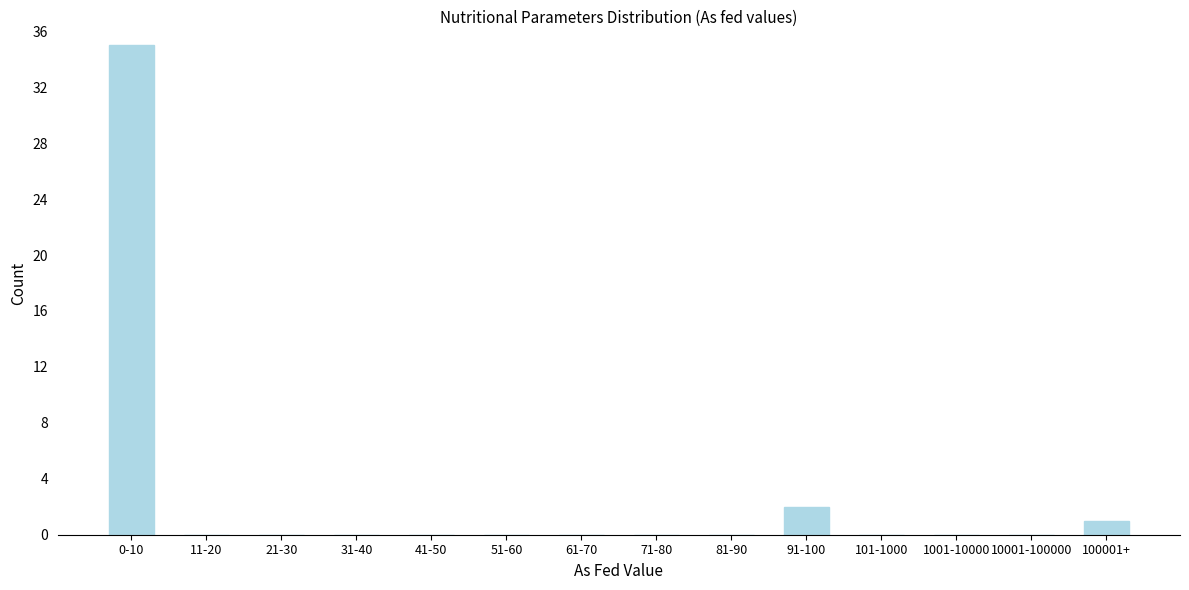

Reading right to left, what are all the values shown in this chart?

100001+=1	10001-100000=0	1001-10000=0	101-1000=0	91-100=2	81-90=0	71-80=0	61-70=0	51-60=0	41-50=0	31-40=0	21-30=0	11-20=0	0-10=35